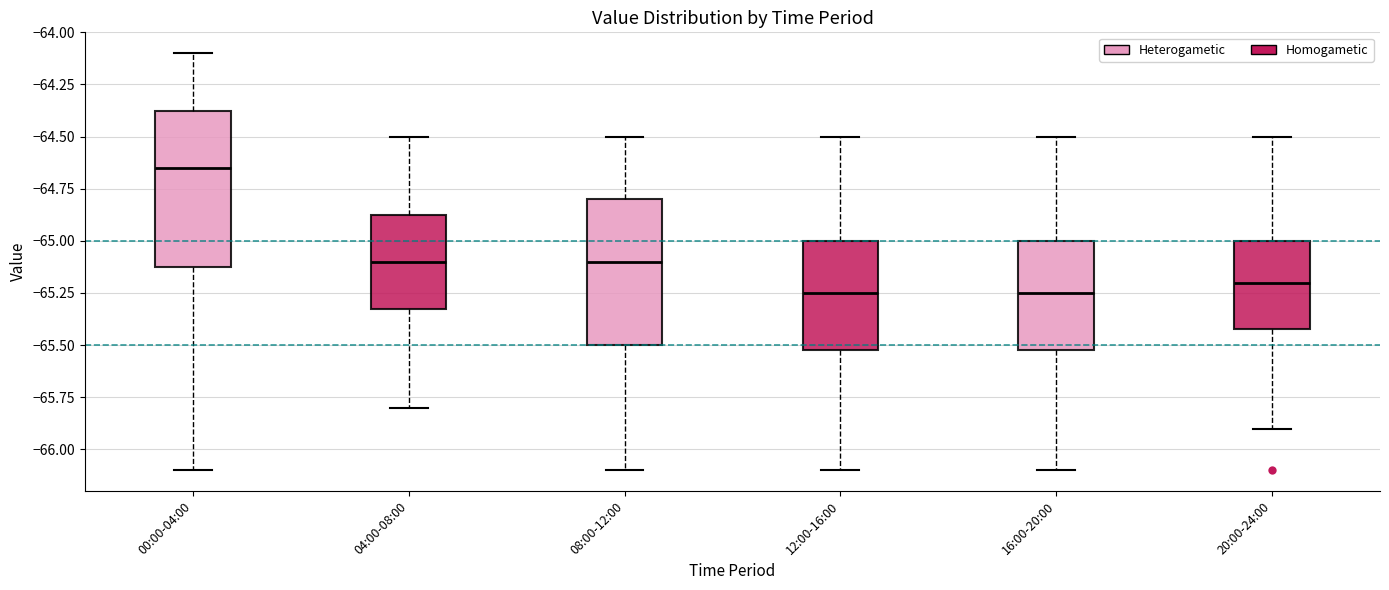

Reading left to right, transcribe this box plot: for each box, give where its median line is, the range the box spans, and where its two whiskers end, as read against the y-axis. The values are not printed on the chart, so give them approximately, as read against the axis.

00:00-04:00: median -64.65, box -65.10 to -64.35, whiskers -66.10 to -64.10
04:00-08:00: median -65.10, box -65.30 to -64.85, whiskers -65.80 to -64.50
08:00-12:00: median -65.10, box -65.50 to -64.80, whiskers -66.10 to -64.50
12:00-16:00: median -65.25, box -65.50 to -65.00, whiskers -66.10 to -64.50
16:00-20:00: median -65.25, box -65.50 to -65.00, whiskers -66.10 to -64.50
20:00-24:00: median -65.20, box -65.40 to -65.00, whiskers -65.90 to -64.50